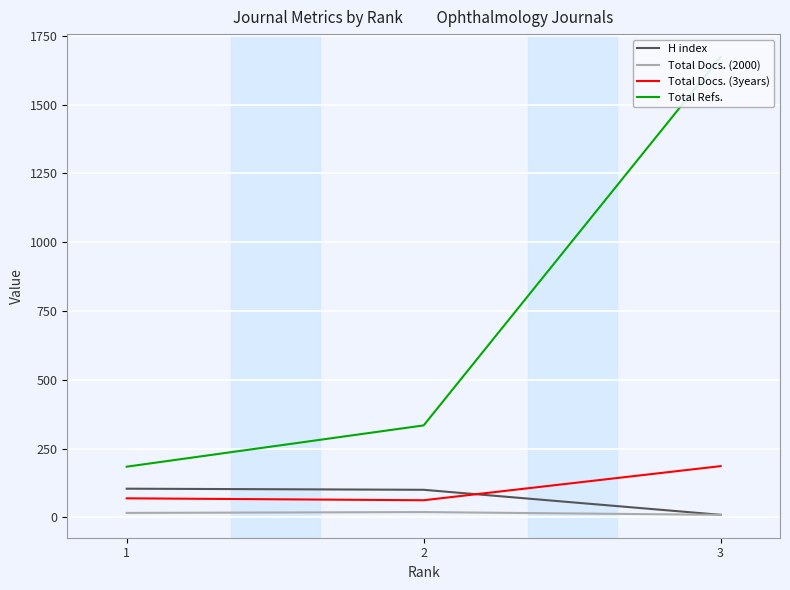

True or false: Total Refs. has a value of 213 at 2.

False